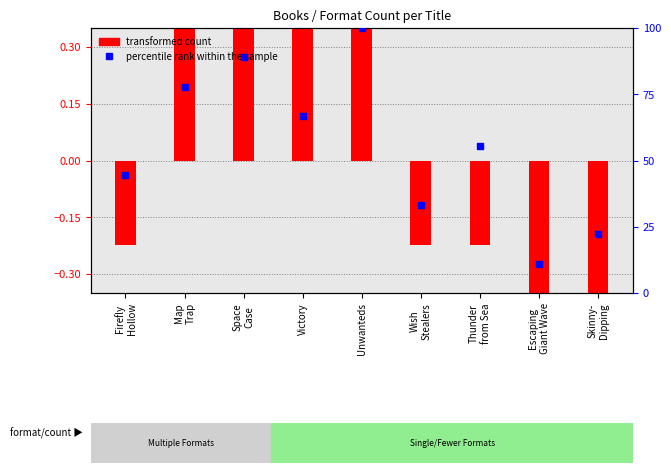

Which has a higher value, Space
Case or Victory?

Space
Case